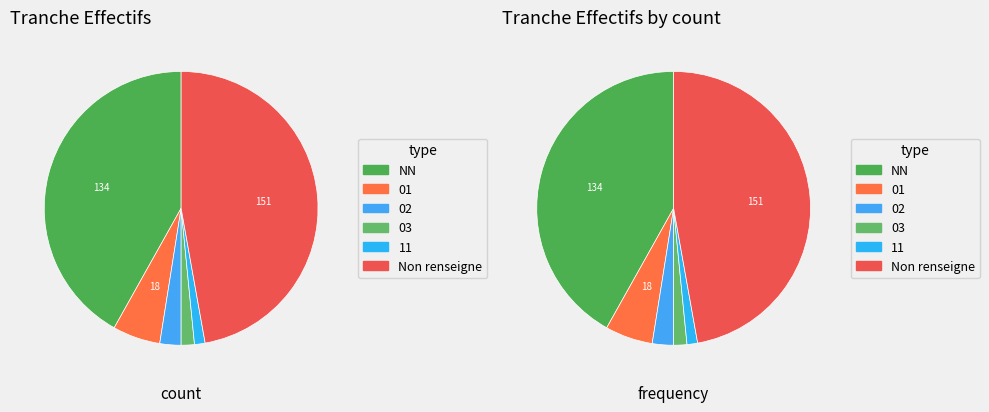

To the nearest percent, what is the difference between the 01 and NN slice percentages?

36%